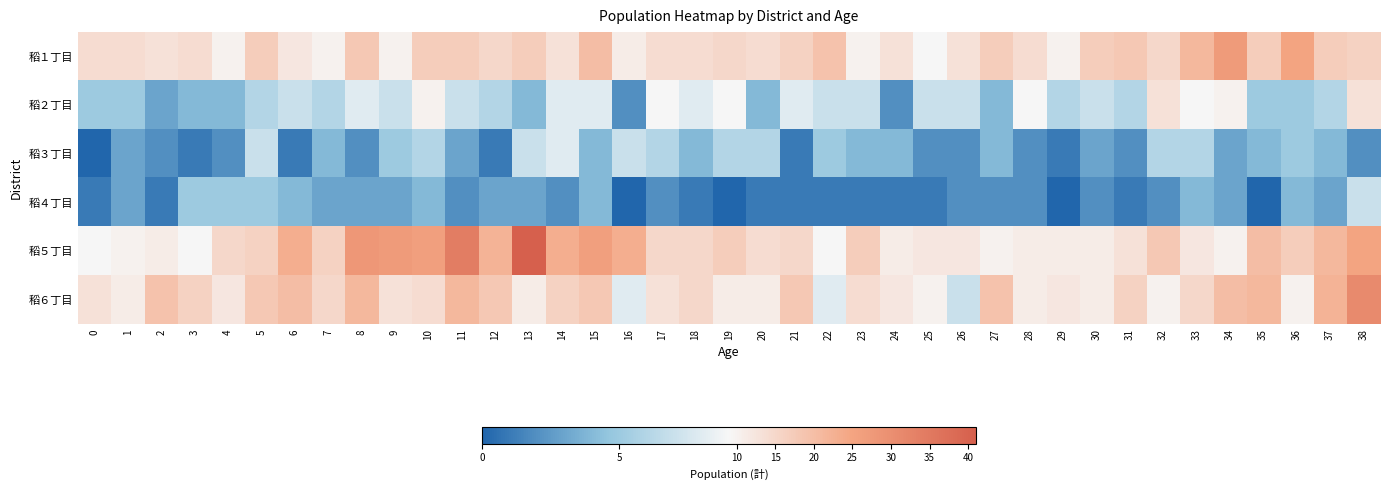

Which series changed the most between 13 and 17?

稻５丁目